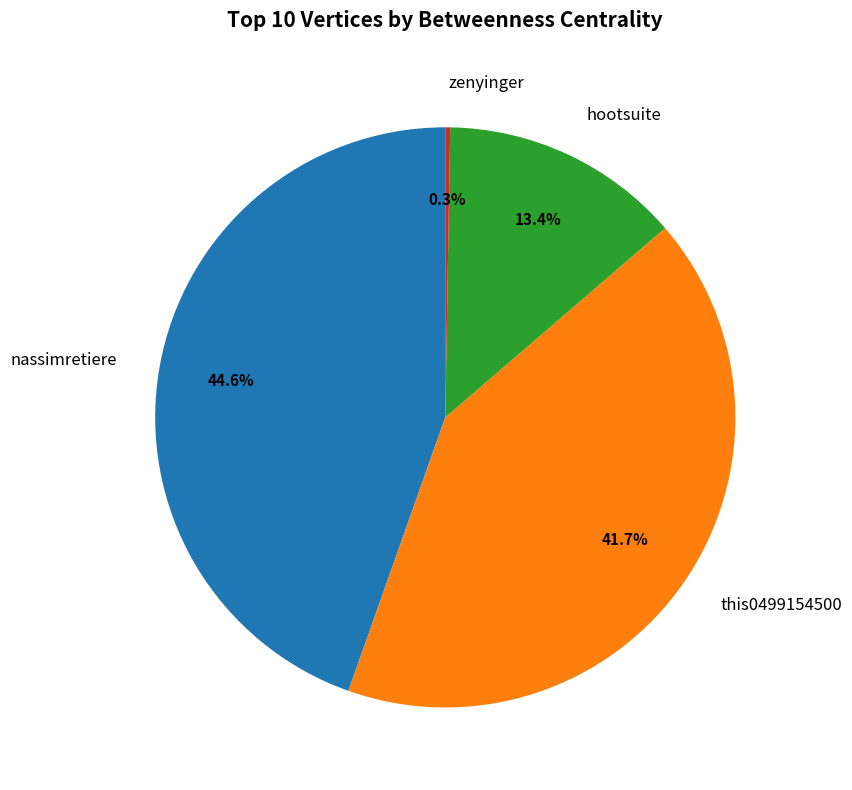

Is the sum of nassimretiere and this0499154500 greater than half?

Yes